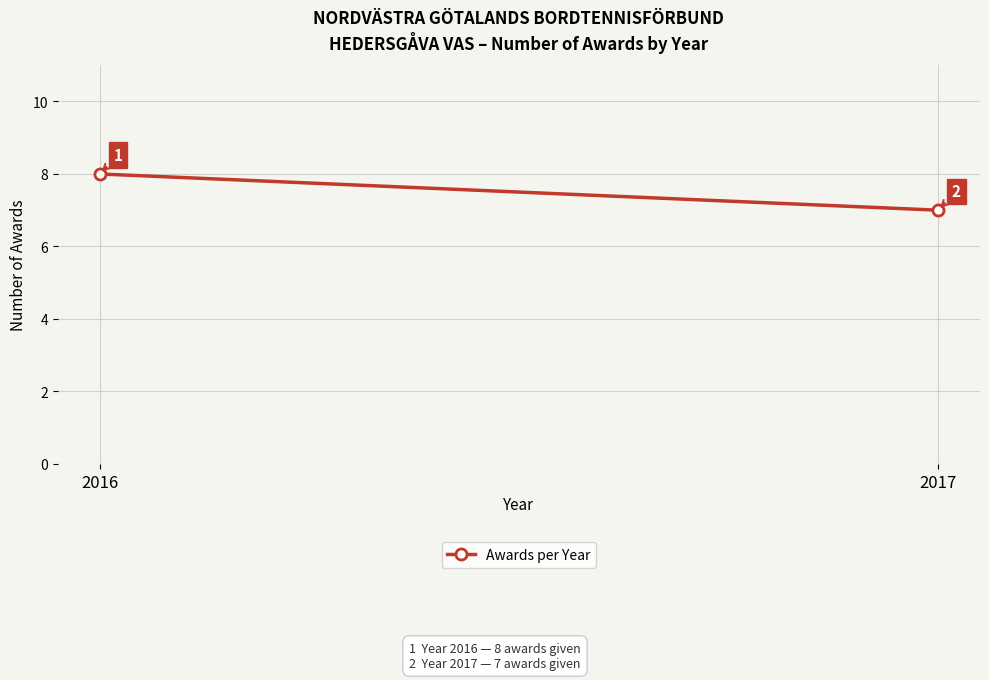

Which has a higher value, 2017 or 2016?

2016